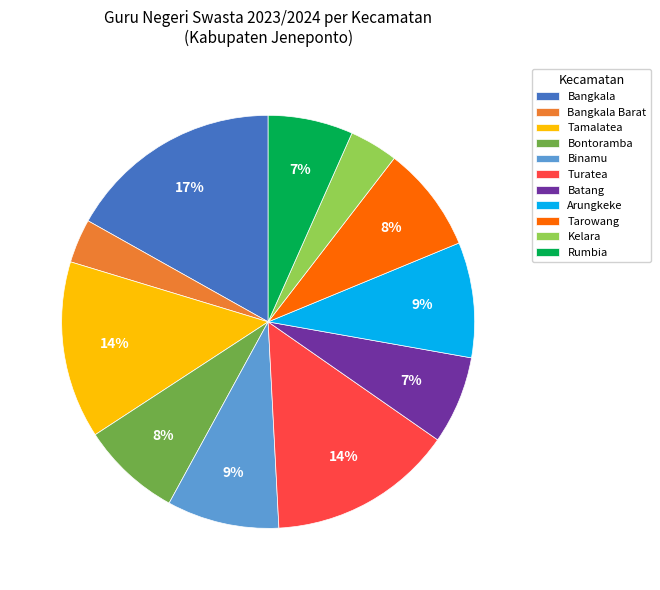

Does Turatea represent more than half of the total?

No